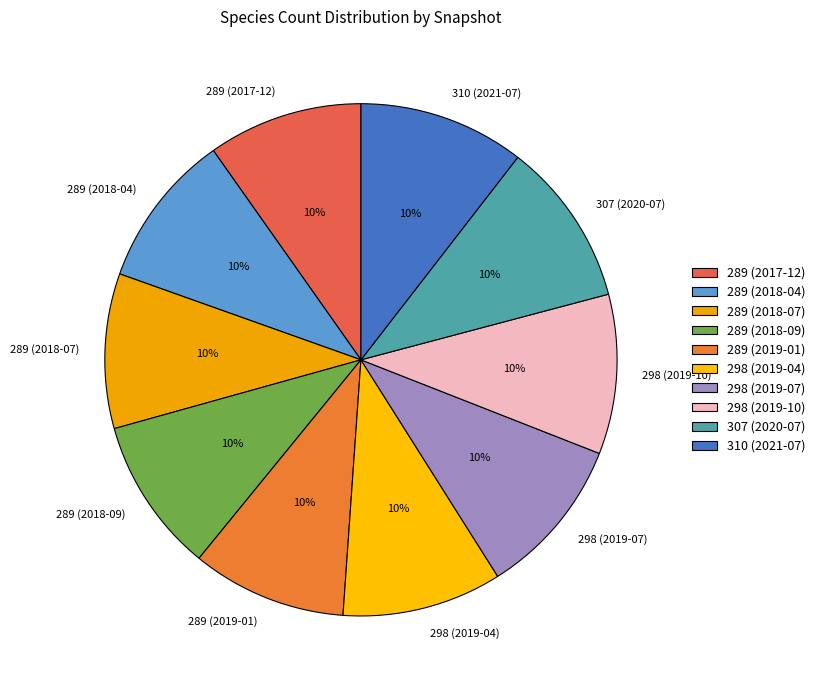

Approximately how many times larger is the value at 298 (2019-07) compared to 310 (2021-07)?

1.0